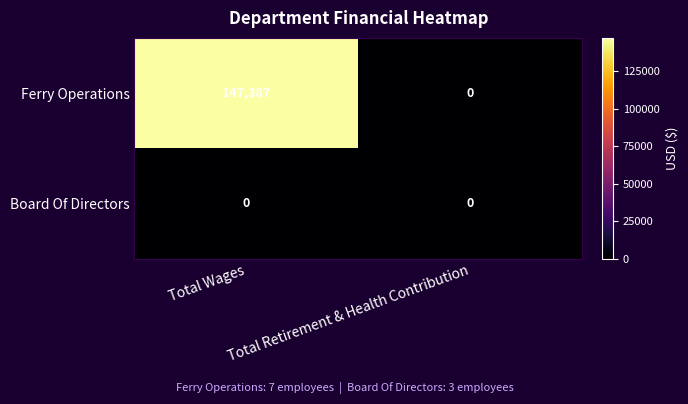

True or false: Ferry Operations has a value of 147387 at Total Wages.

True